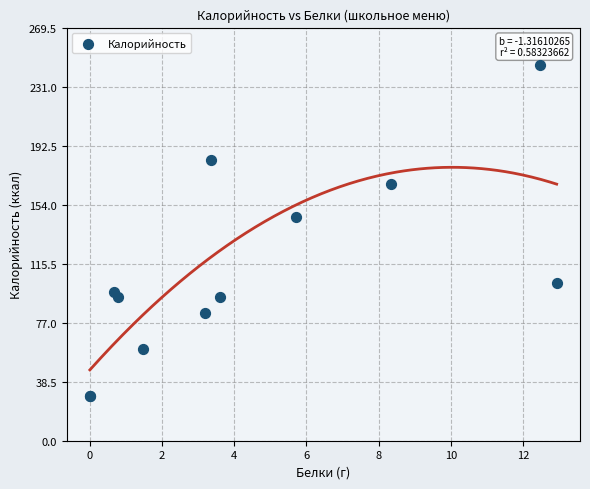

What Y value in the scatter plot is closest to 137?

146.0